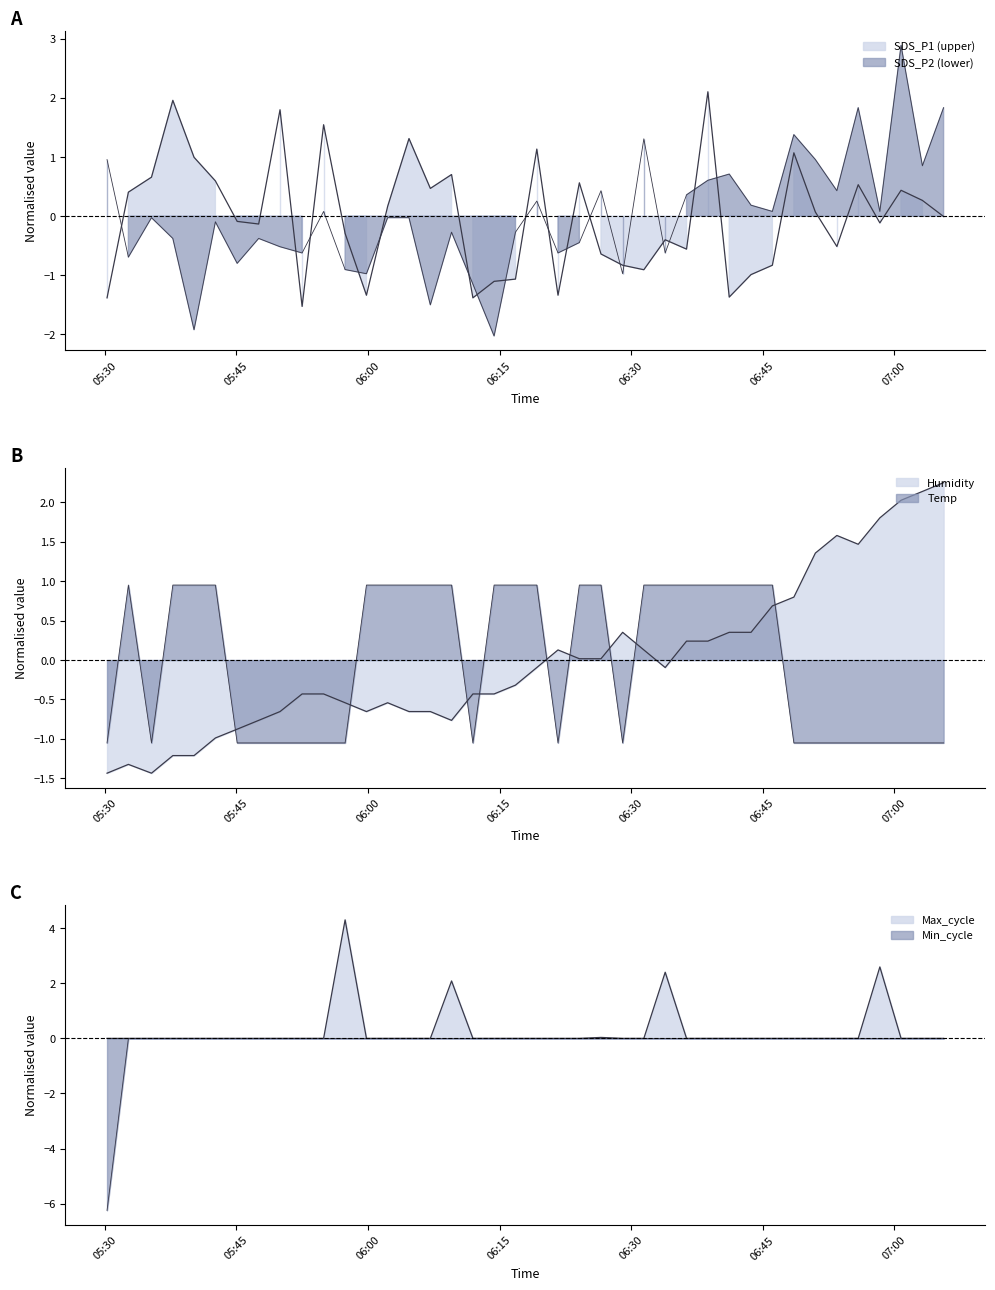

What is the highest value of the Max_cycle series?

4.3